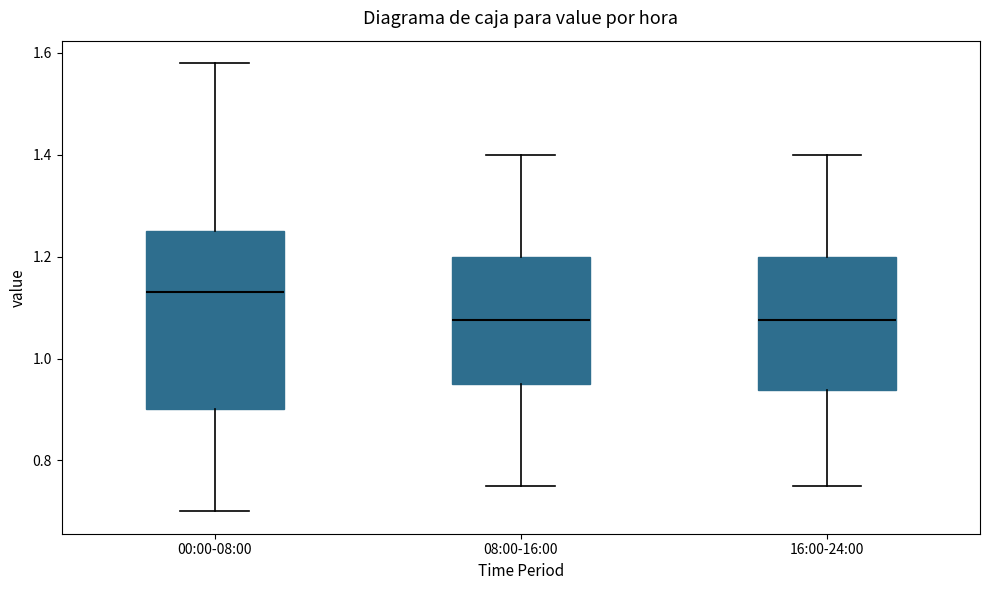

Reading left to right, transcribe this box plot: for each box, give where its median line is, the range the box spans, and where its two whiskers end, as read against the y-axis. The values are not printed on the chart, so give them approximately, as read against the axis.

00:00-08:00: median 1.14, box 0.90 to 1.26, whiskers 0.70 to 1.58
08:00-16:00: median 1.08, box 0.96 to 1.20, whiskers 0.76 to 1.40
16:00-24:00: median 1.08, box 0.94 to 1.20, whiskers 0.76 to 1.40